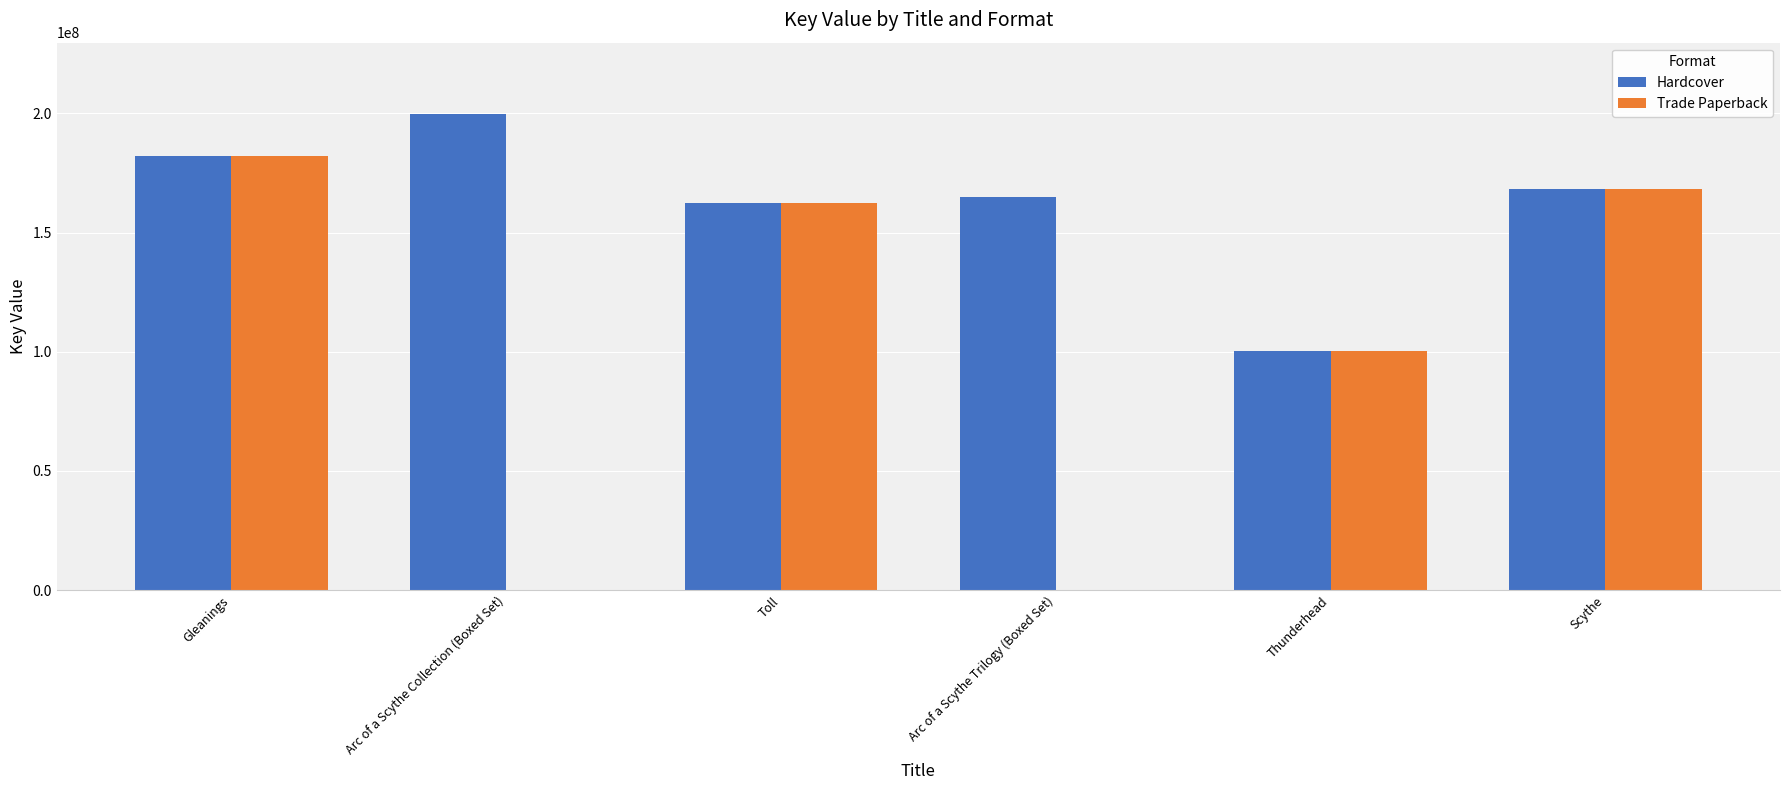

What is the sum of the Trade Paperback values at Scythe and Arc of a Scythe Trilogy (Boxed Set)?

168081974